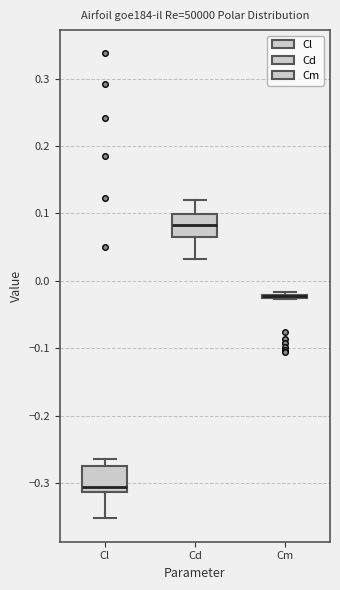

Where is the upper edge of the box for Cl on the y-axis? The values are not printed on the chart, so give them approximately, as read against the axis.

-0.27